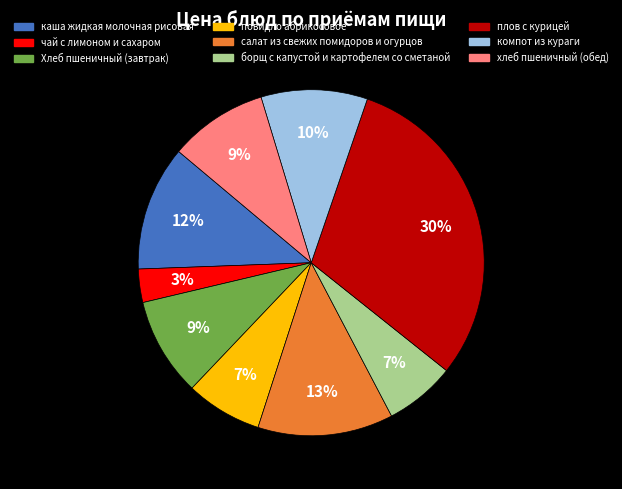

Is it true that Хлеб пшеничный (завтрак) is 9% of the pie?

True